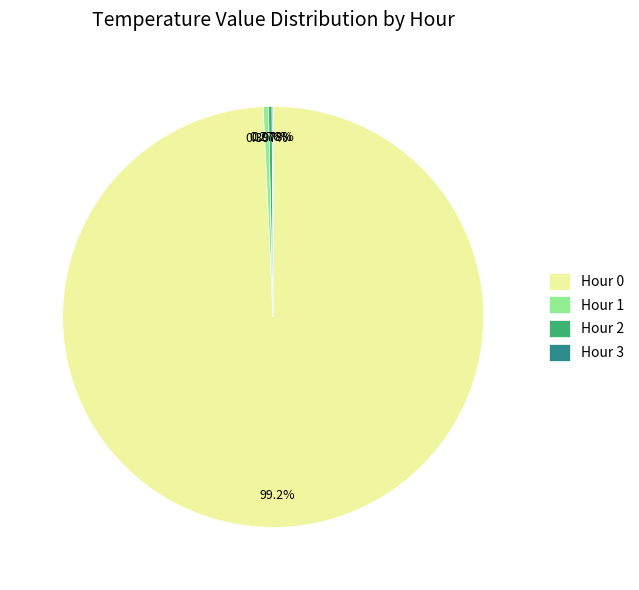

To the nearest percent, what is the average slice percentage?

25%